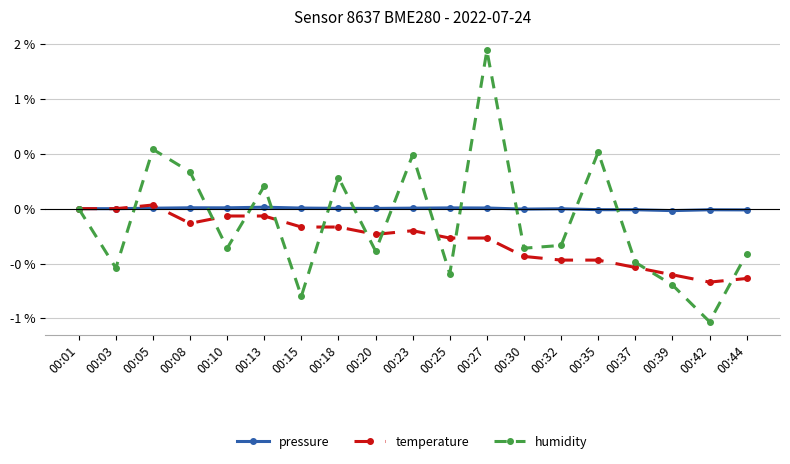

Which series has the largest range (max minus min)?

humidity